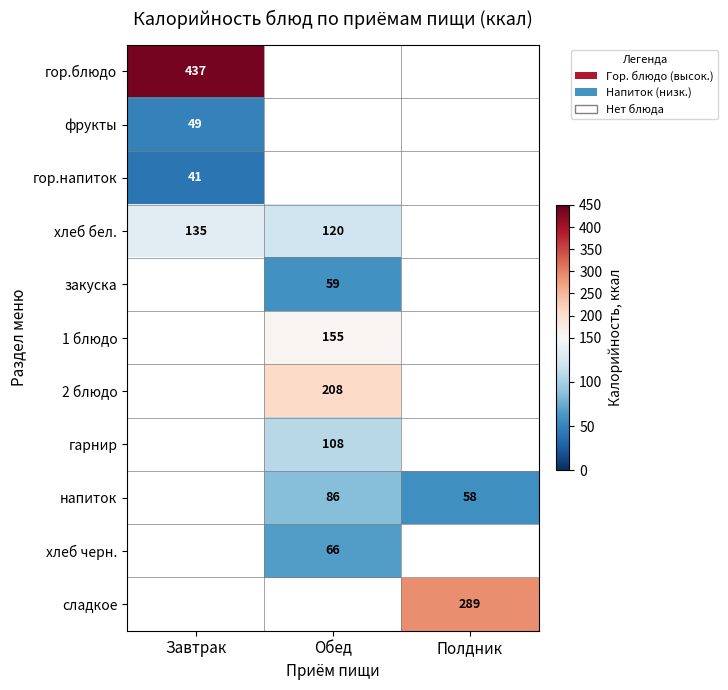

Is the value of 1 блюдо at Обед greater than the value of хлеб бел. at Завтрак?

Yes